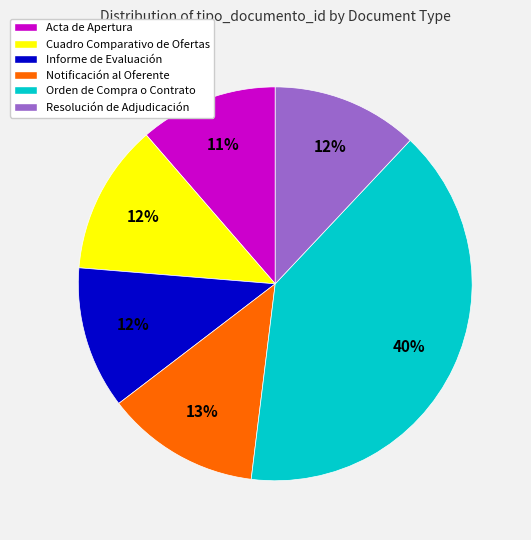

What is the largest slice in the pie chart?

Orden de Compra o Contrato